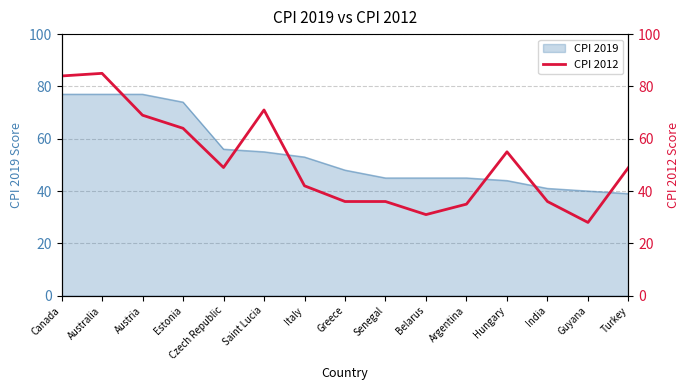

The value at Italy is 42. True or false?

True